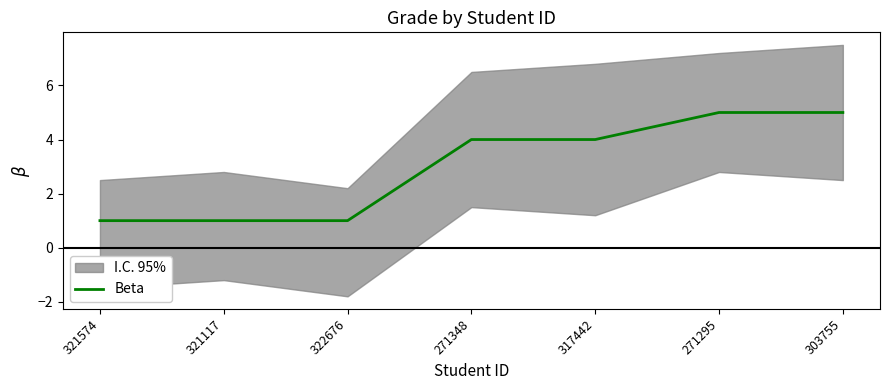

What is the greatest value displayed?

5